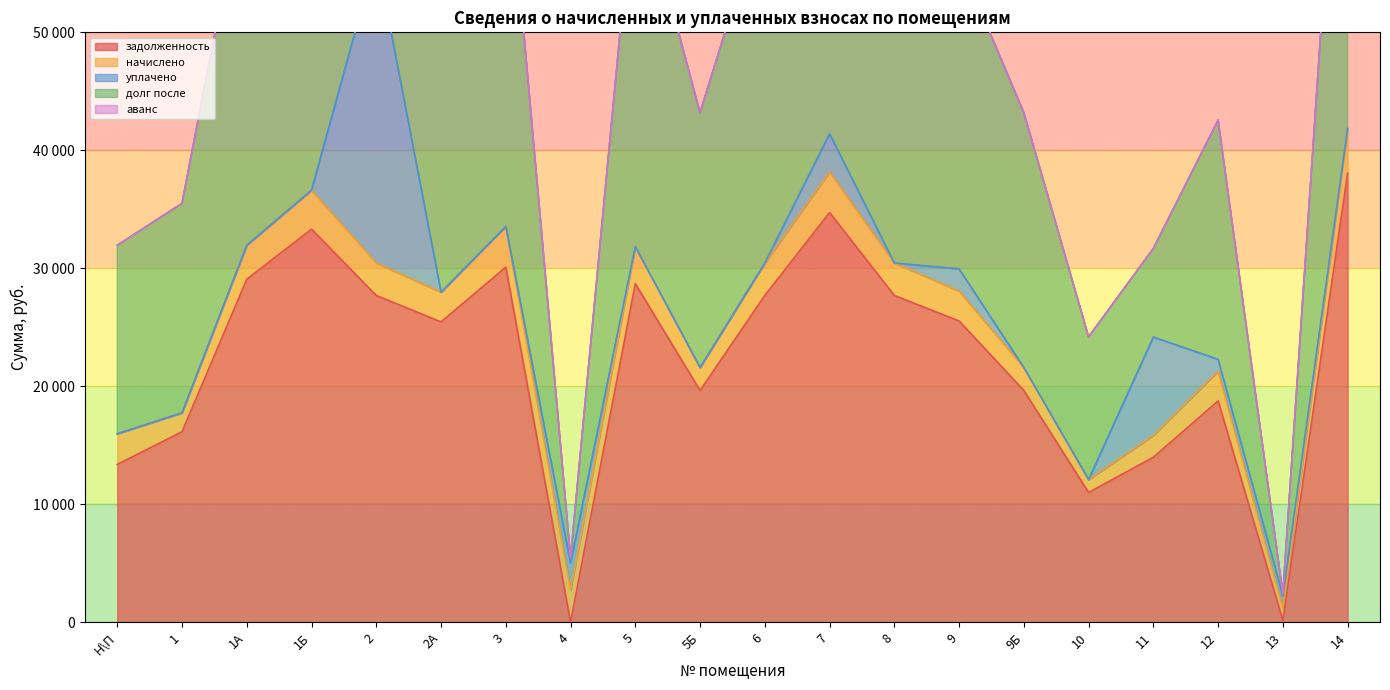

Which series has the largest range (max minus min)?

долг после